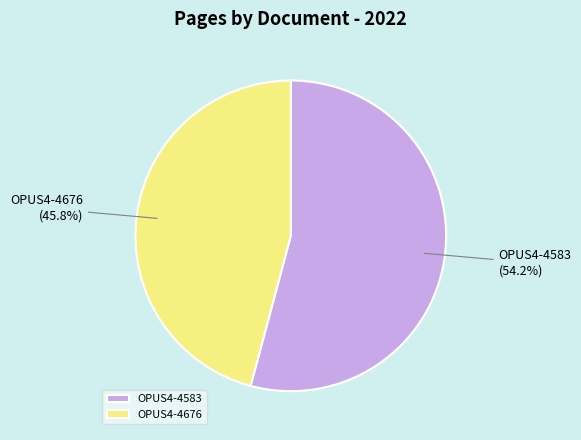

The OPUS4-4583 slice represents 54% of the pie. True or false?

True